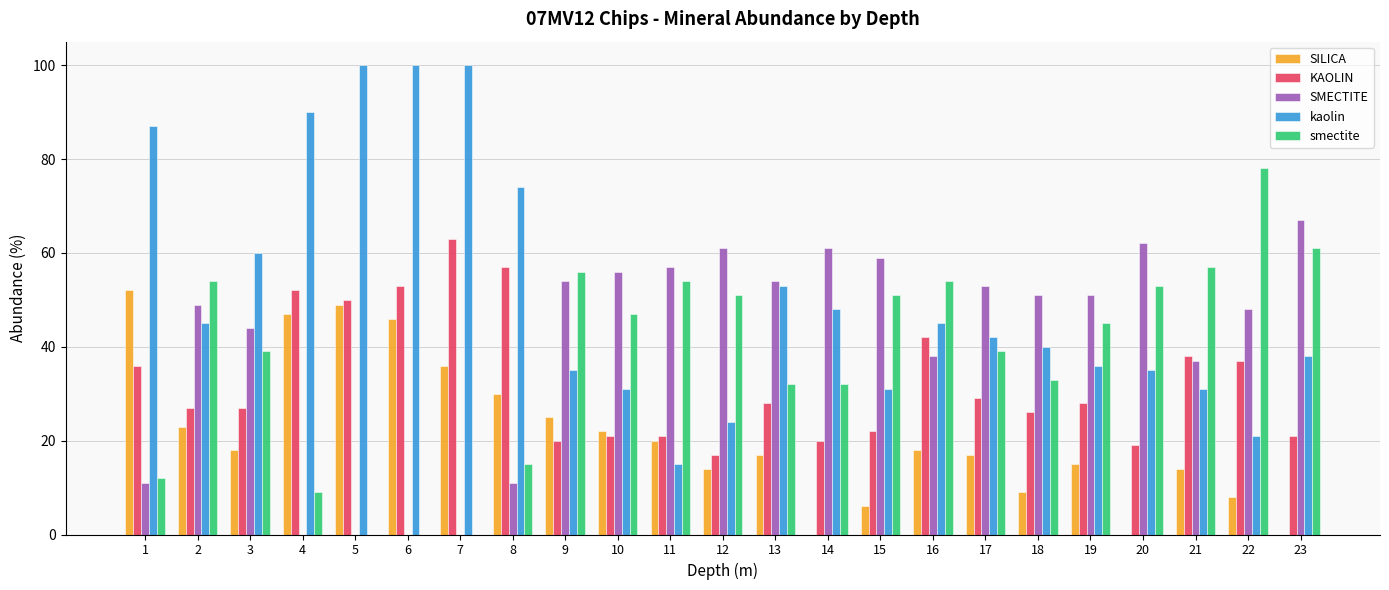

Does the chart contain stacked bars?

No